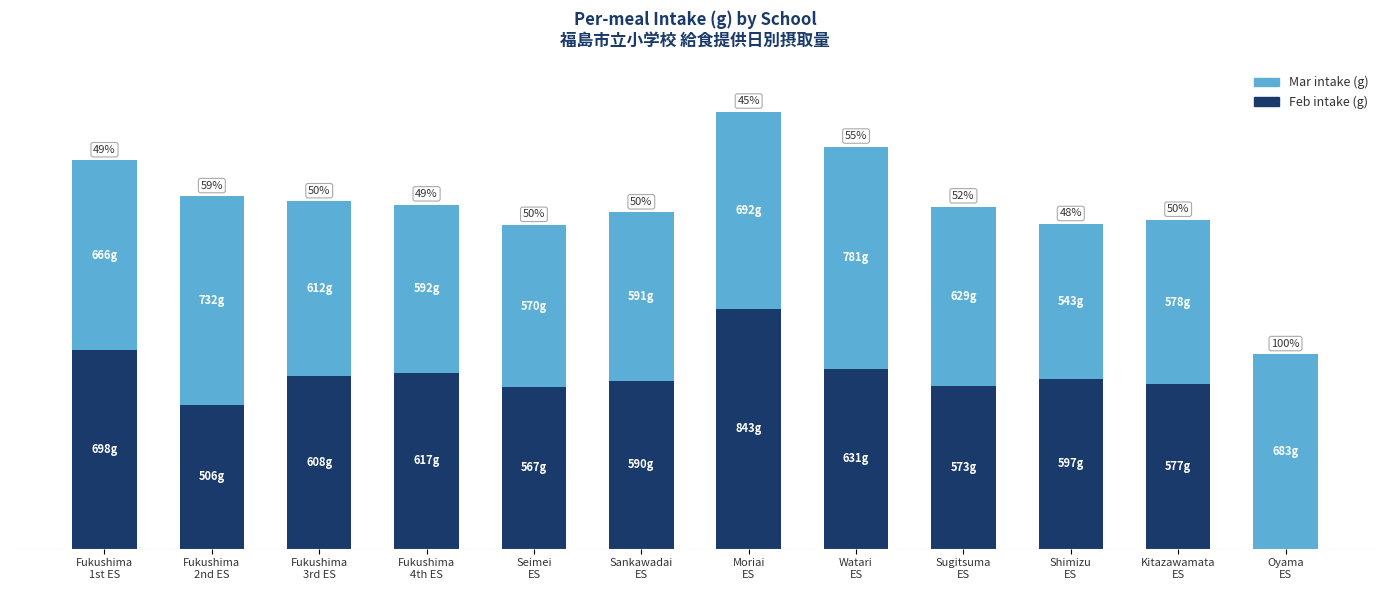

What is the sum of the Mar intake (g) values at Oyama
ES and Moriai
ES?

1375